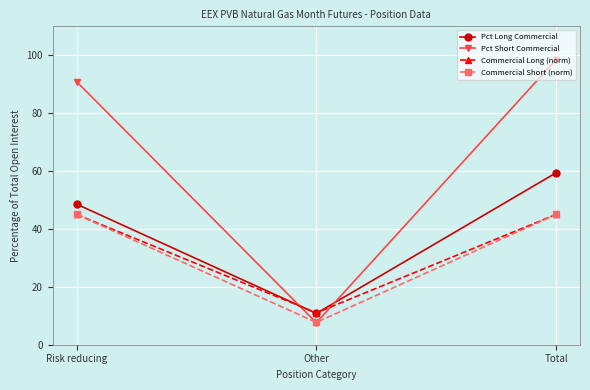

Is it true that Commercial Short (norm) equals 7.7 at Other?

True